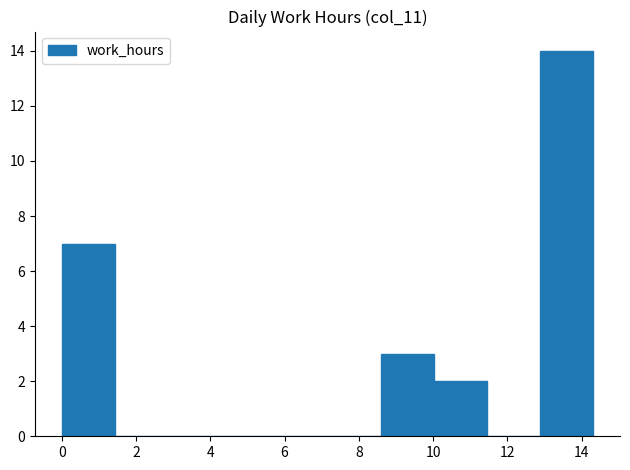

Which range on the x-axis has the tallest bar?

12.8 to 14.4